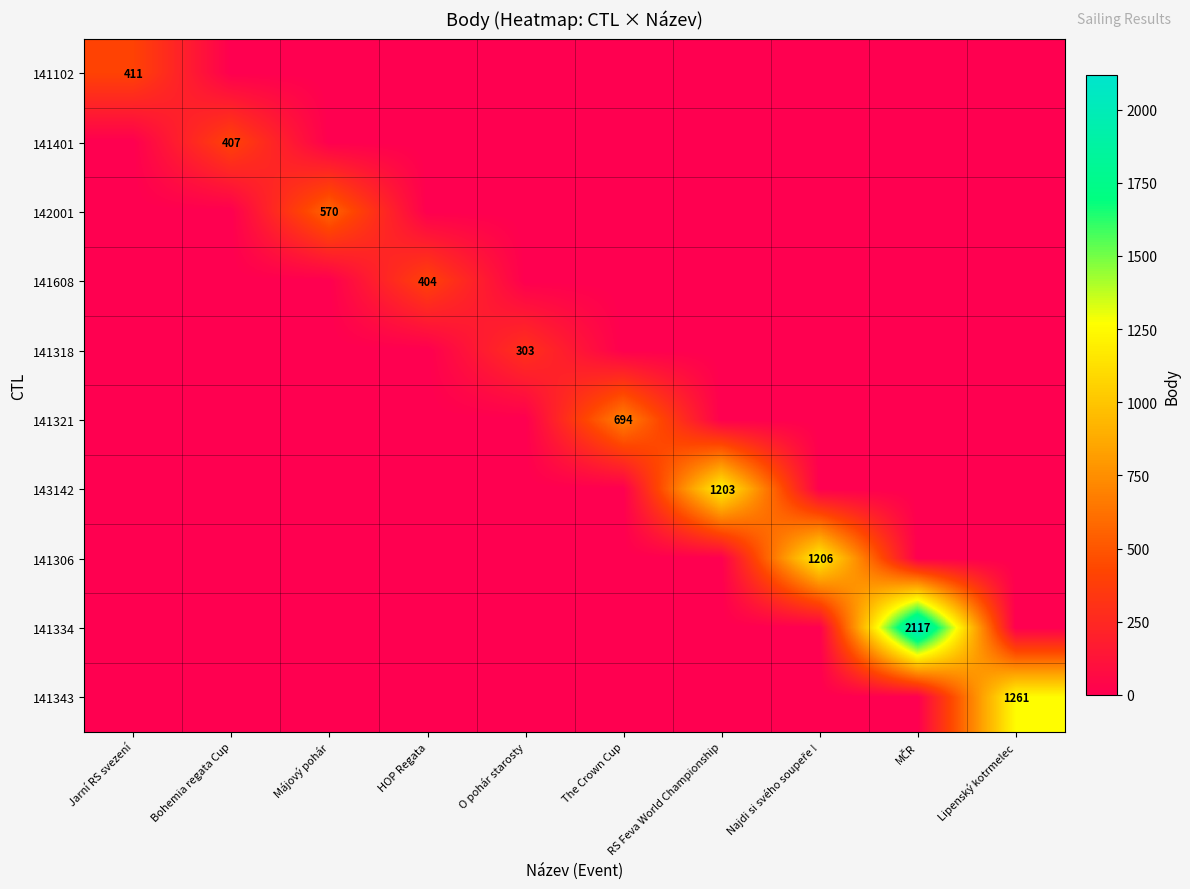

The value of 141321 at The Crown Cup is 1090. True or false?

False